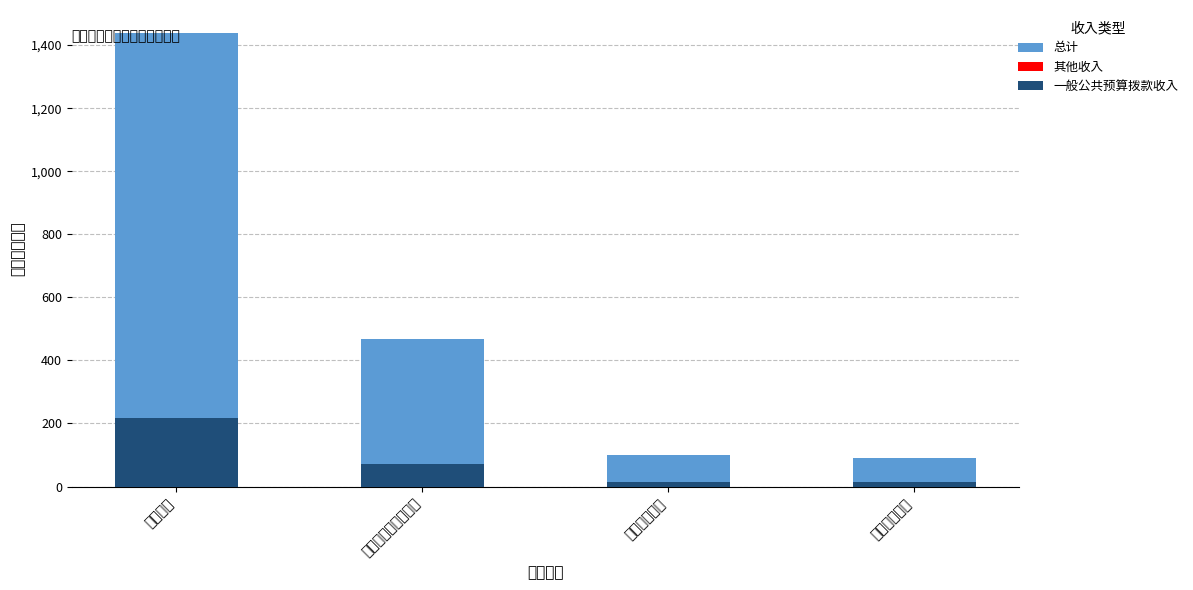

How many bars are there in total?

12